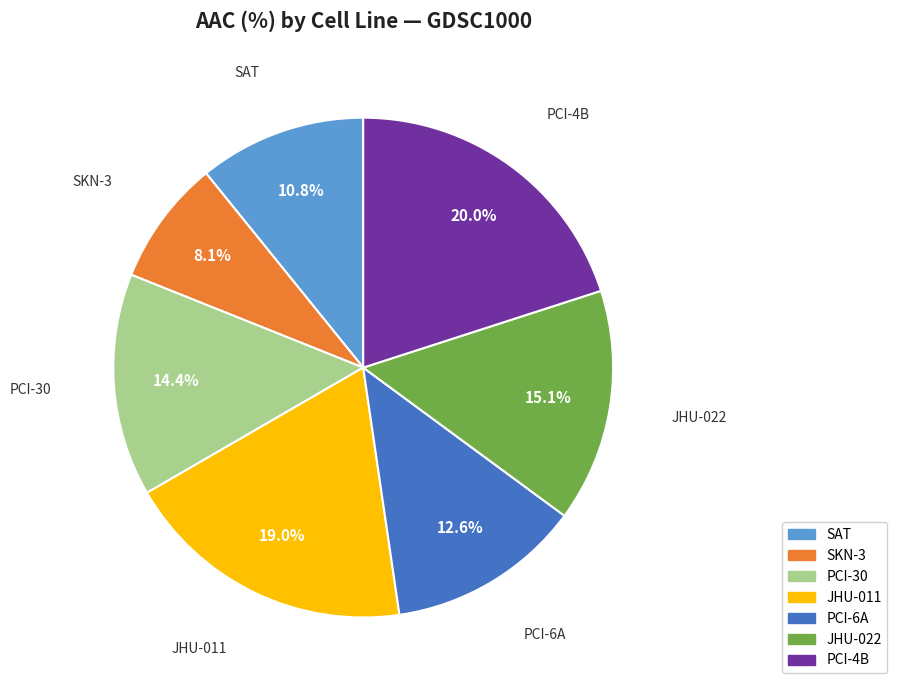

Rank the categories by value from lowest to highest.

SKN-3, SAT, PCI-6A, PCI-30, JHU-022, JHU-011, PCI-4B